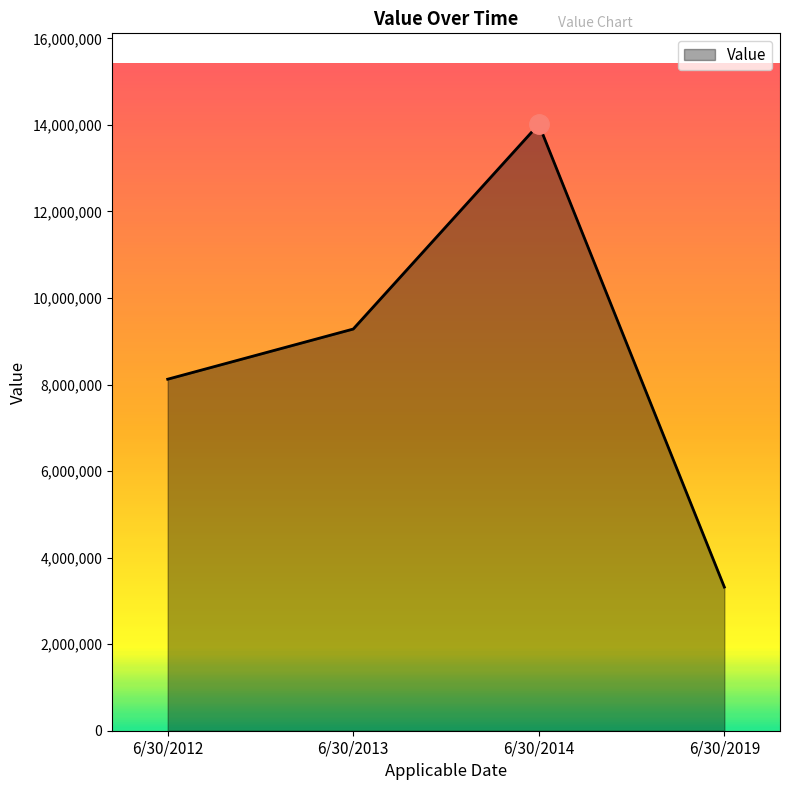

The chart shows a value of 8123686.2 at 6/30/2012. True or false?

True